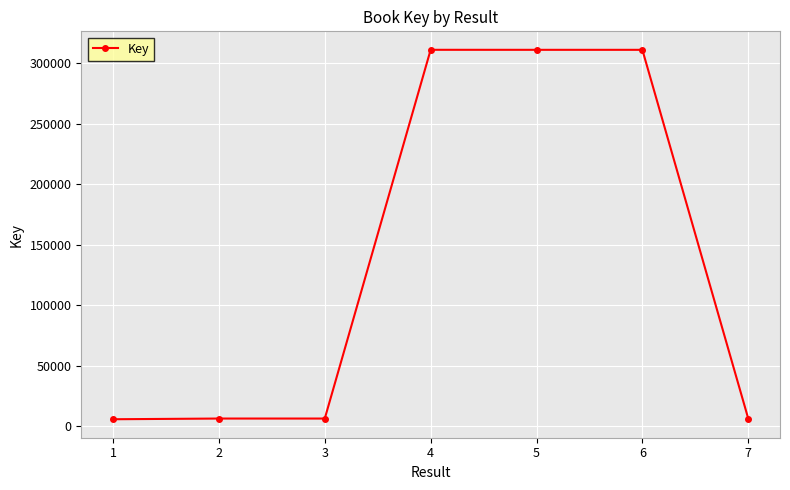

What is the value of the 5th point from the left?

311301